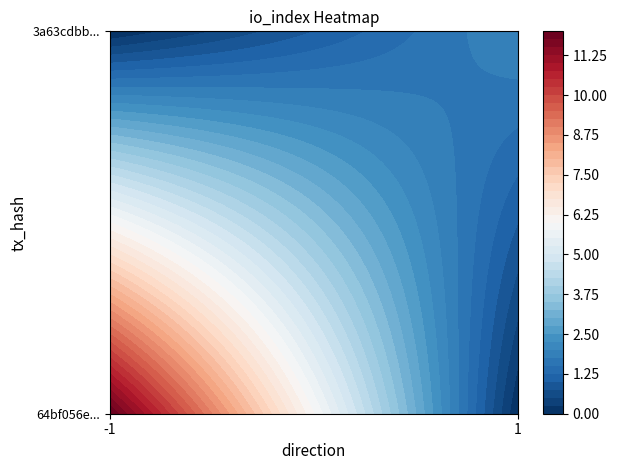

Count the 64bf056eab5f9a02faee066f57f45ea425d11d0 values in the range -1 to 12.

2